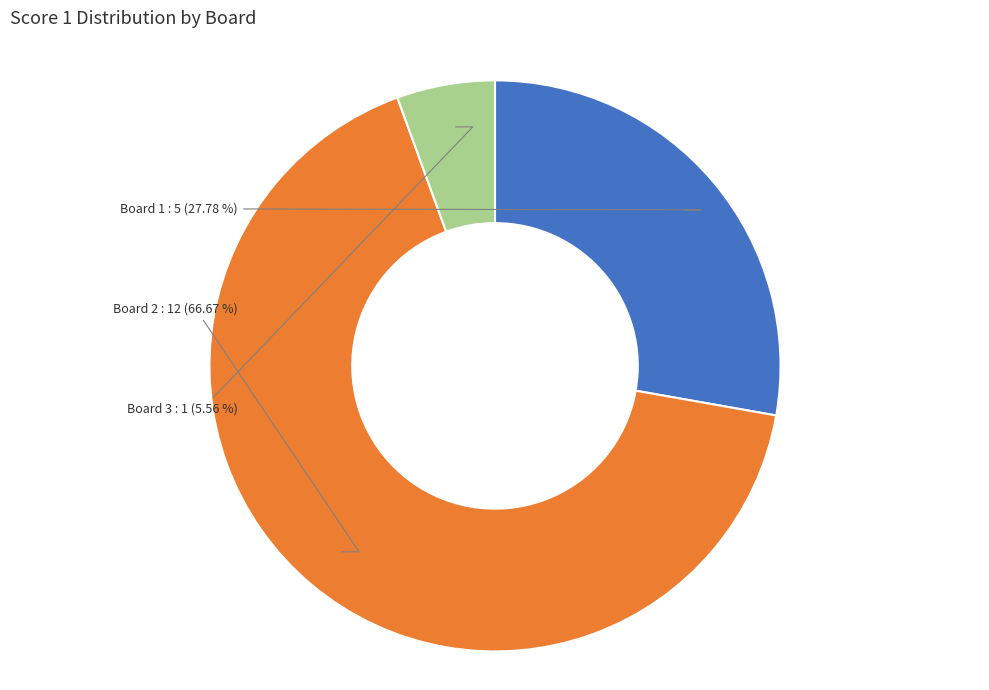

Is there a majority slice in this chart?

Yes